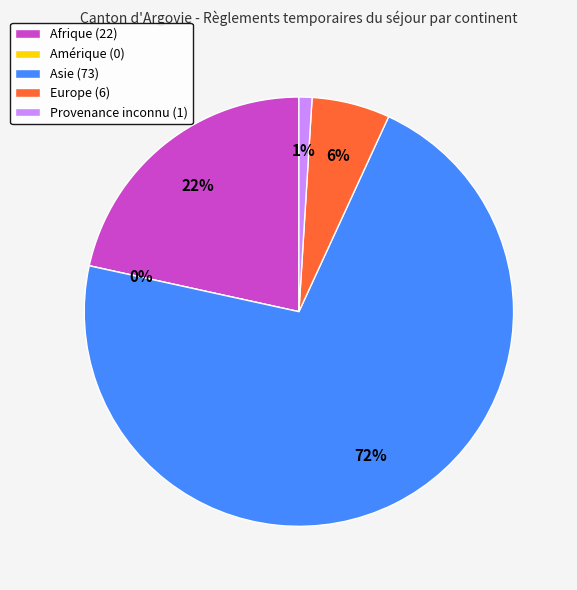

Which slice represents more than half of the pie?

Asie